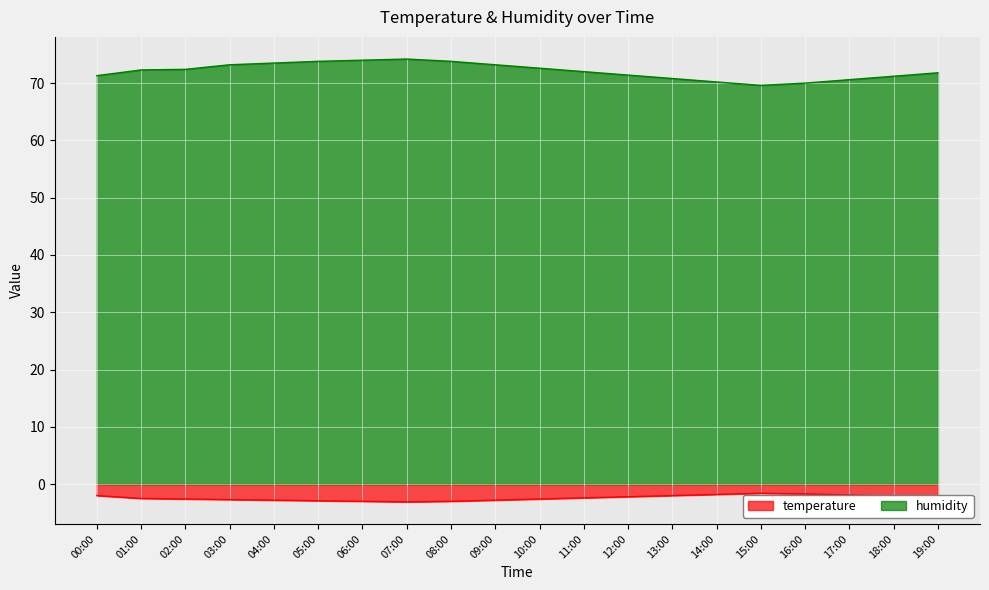

How many lines are shown in the chart?

2